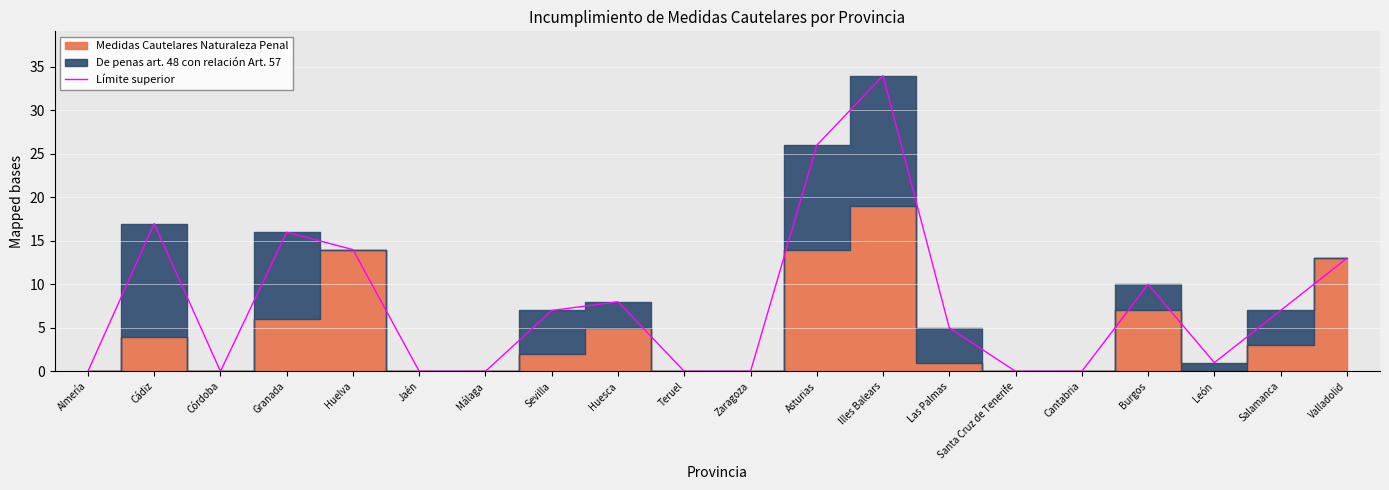

What is the maximum value shown in the chart?

34